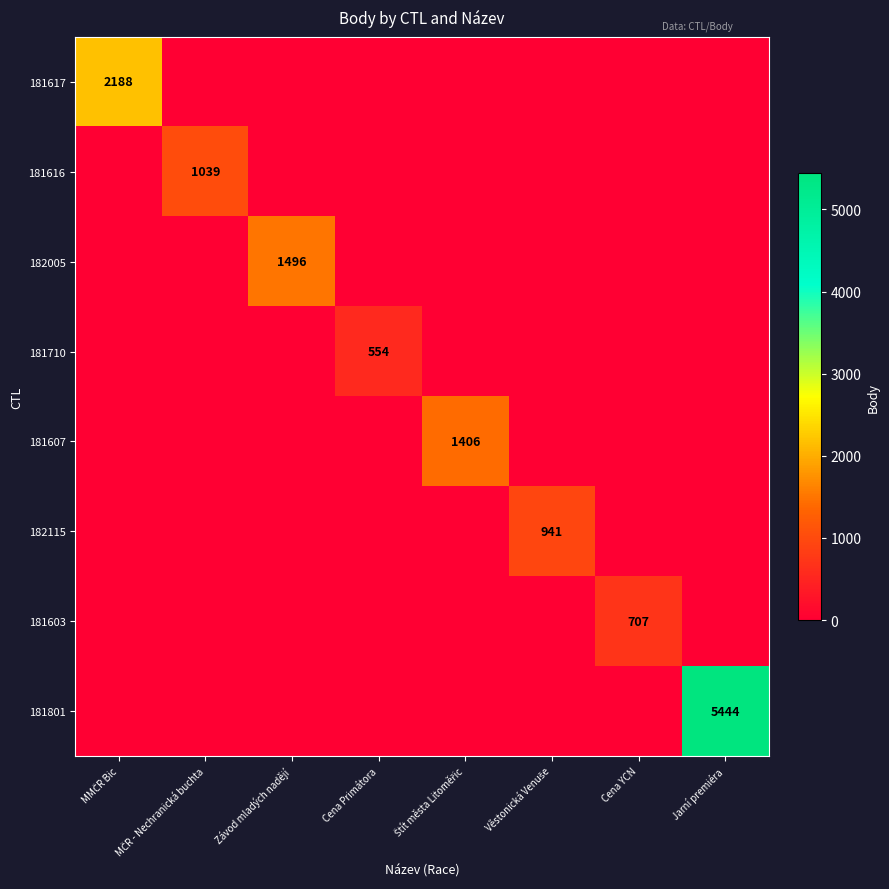

What is the total value across all series at Věstonická Venuše?

941